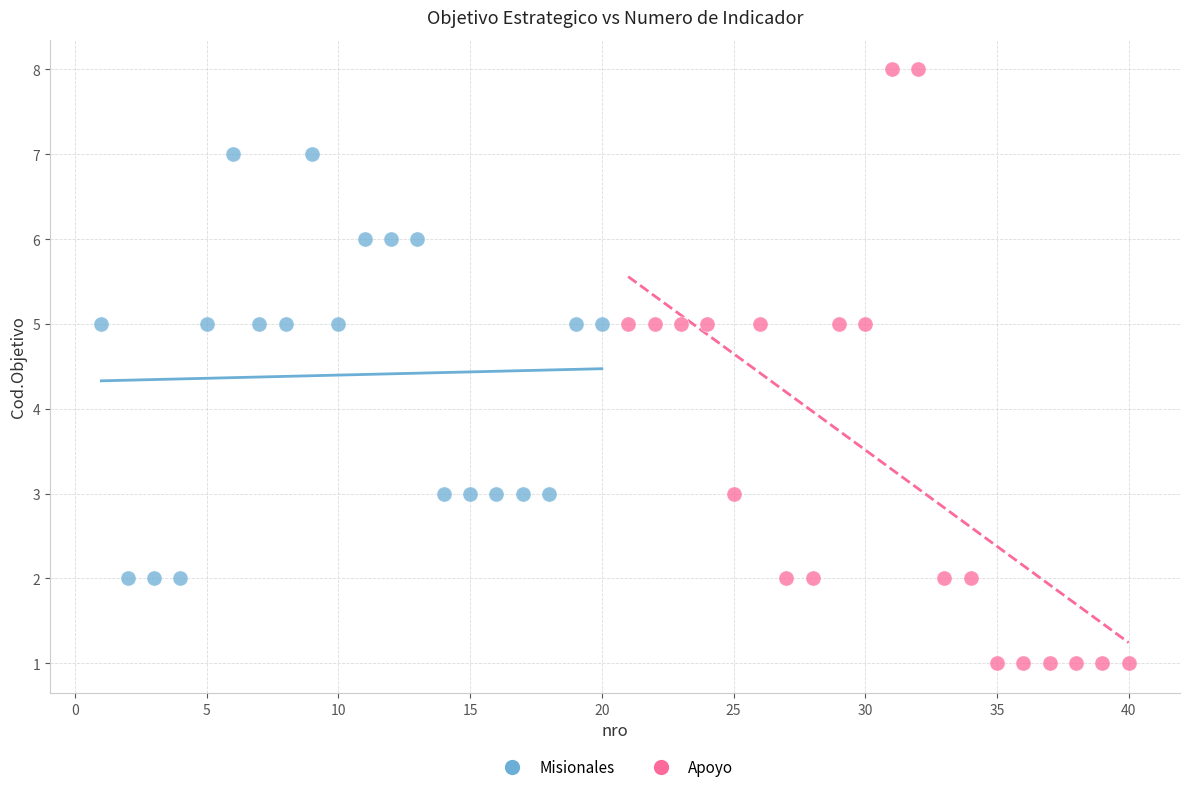

Which series has the largest Y range (max minus min)?

Apoyo